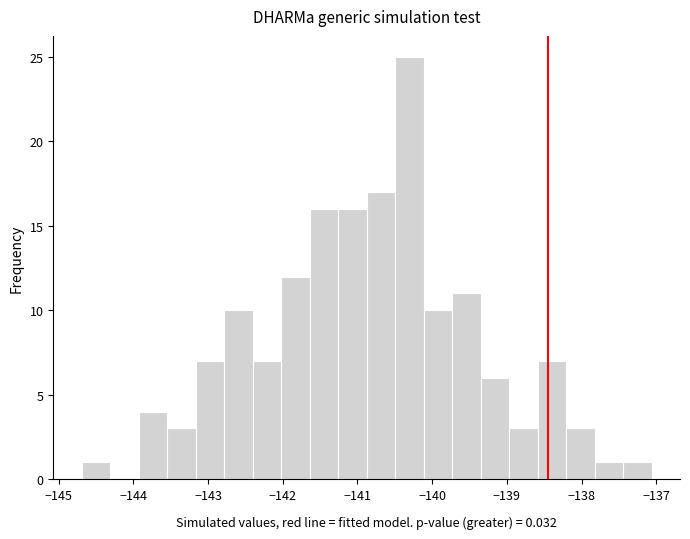

Read against the x-axis, roughly where is the centre of the tallest bar?

-140.3